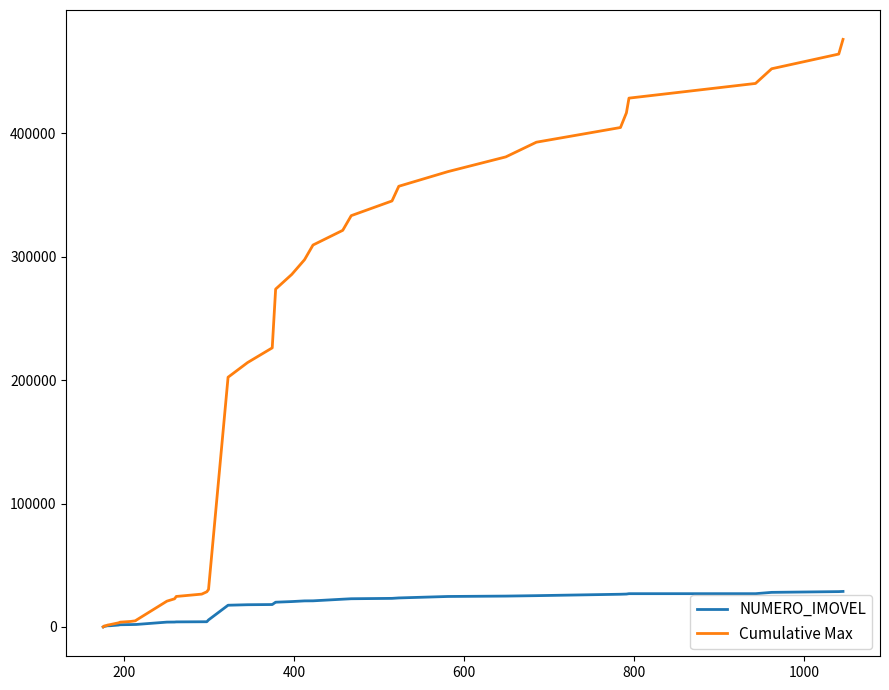

Which series has the largest range (max minus min)?

Cumulative Max